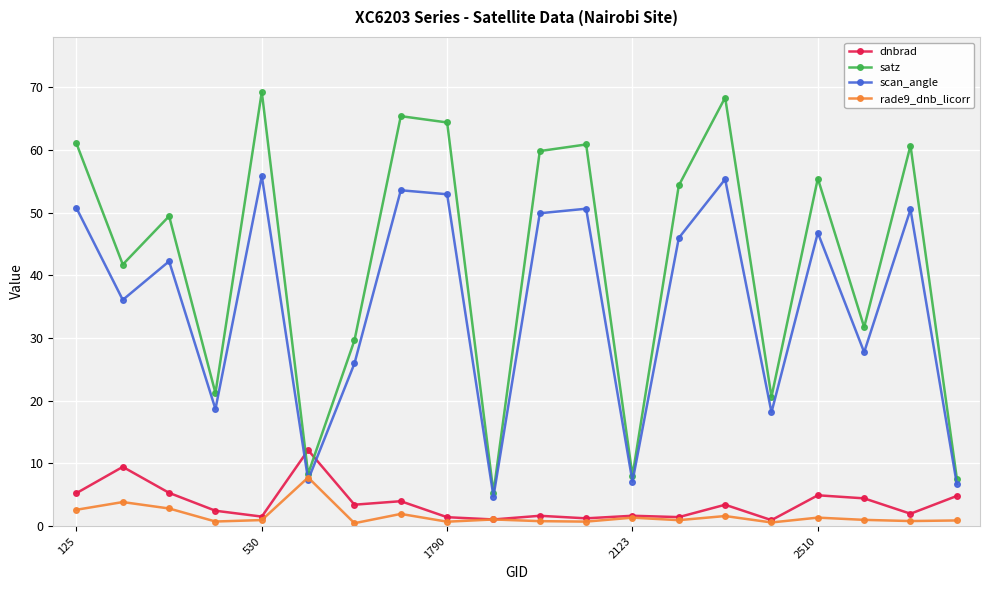

After their last crossing, which series has the higher values: scan_angle or dnbrad?

scan_angle